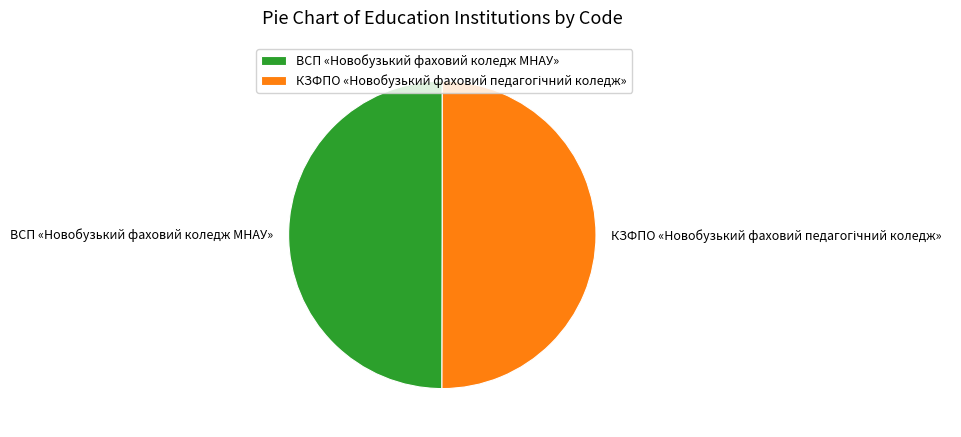

Is it true that ВСП «Новобузький фаховий коледж МНАУ» is 42% of the pie?

False